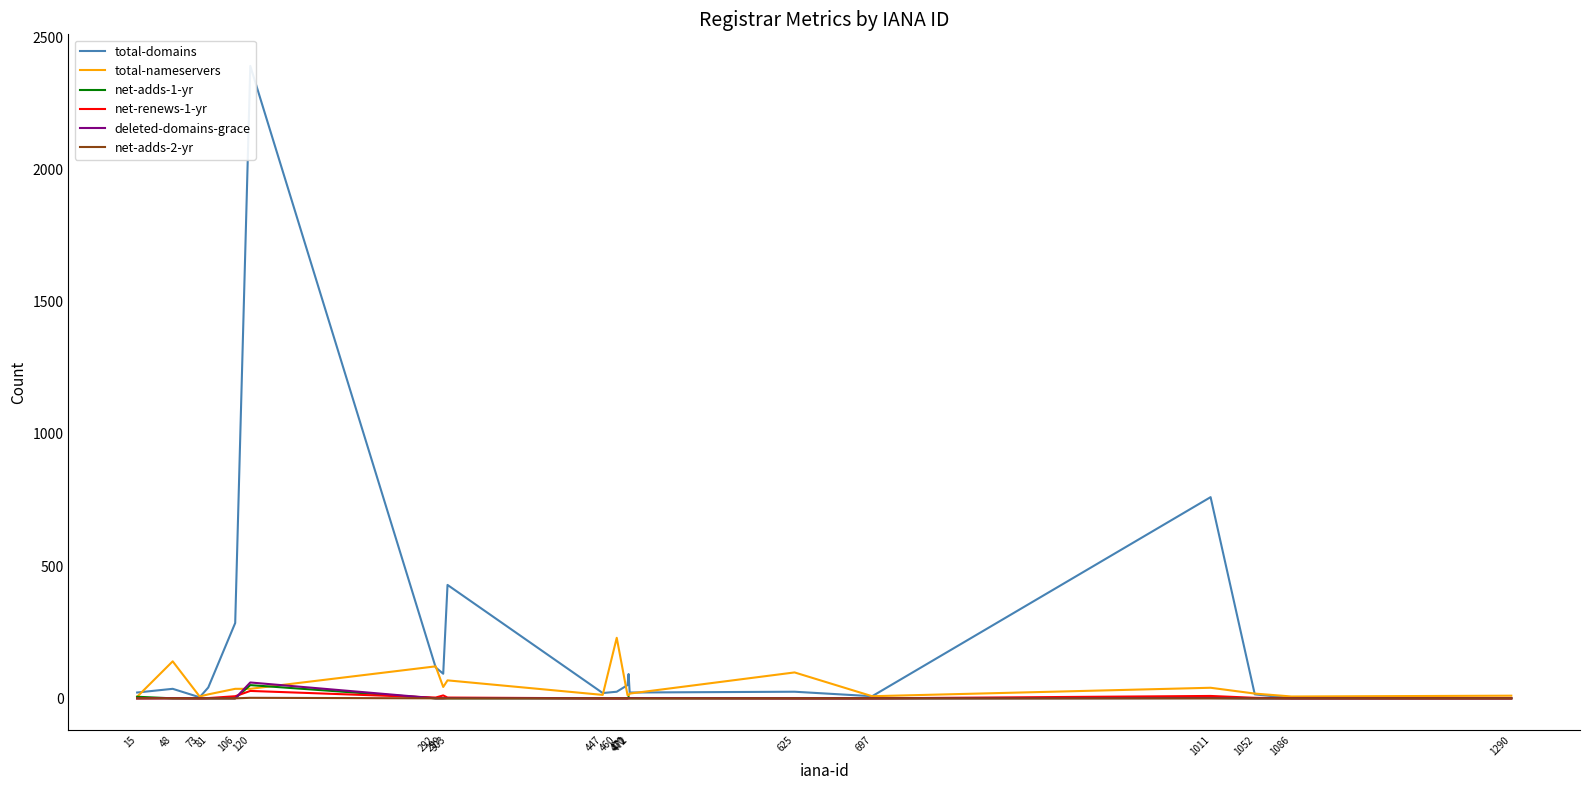

How many series are shown in this chart?

6